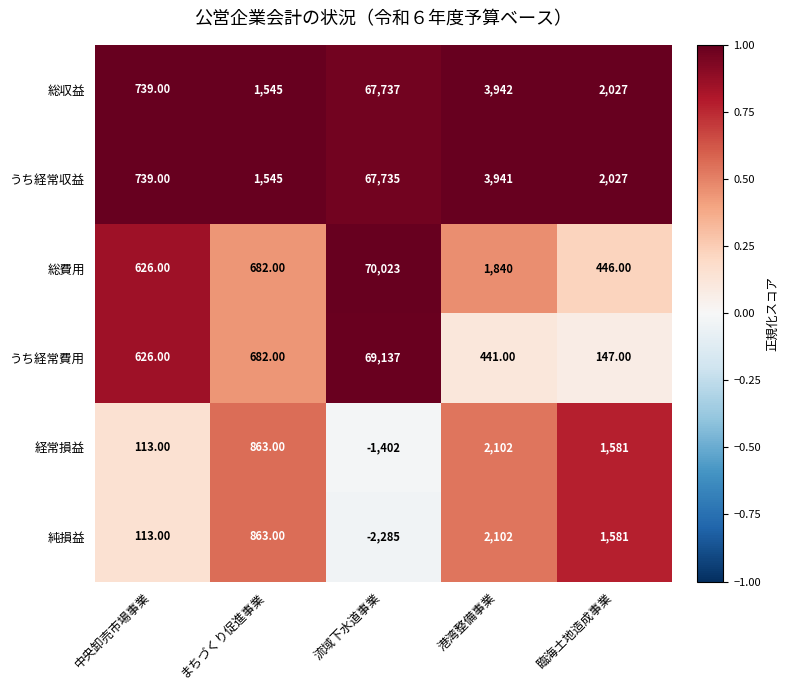

Which series has the largest range (max minus min)?

総費用